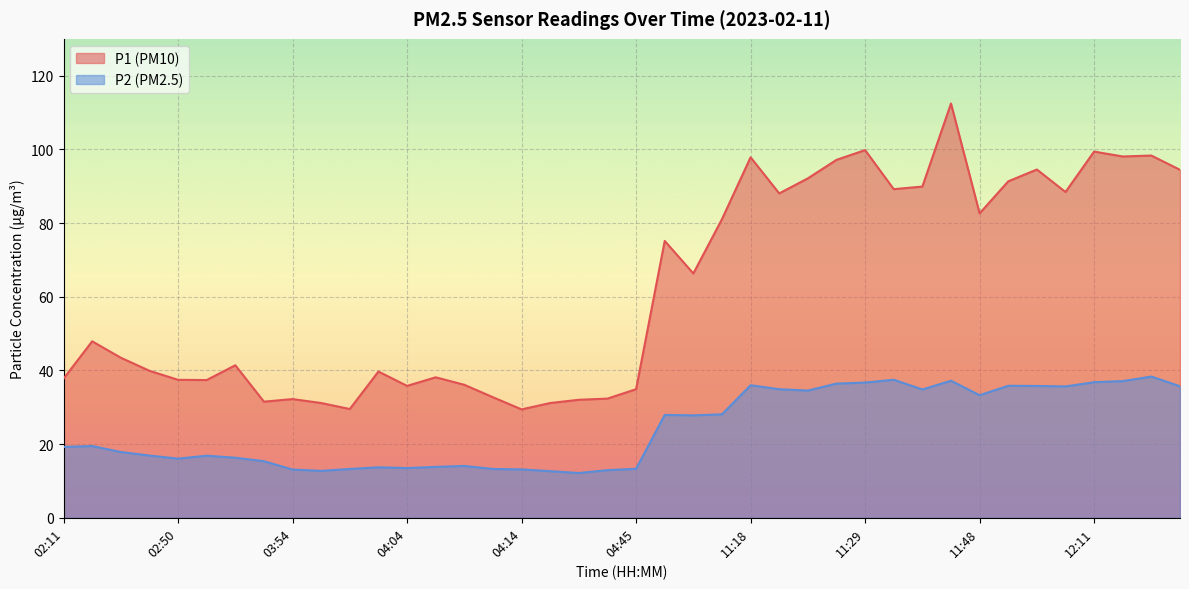

True or false: P2 has more than 0 points higher than both neighbors.

True